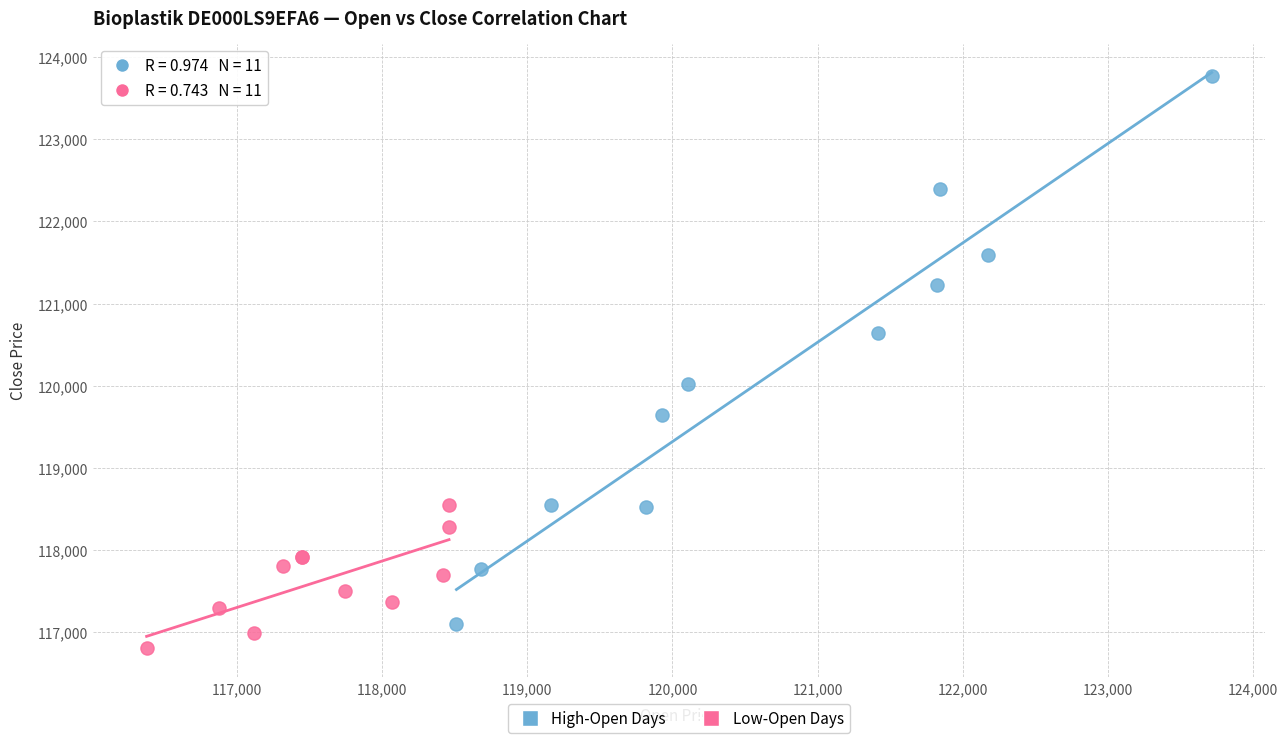

Which series contains the highest Y value?

High-Open Days